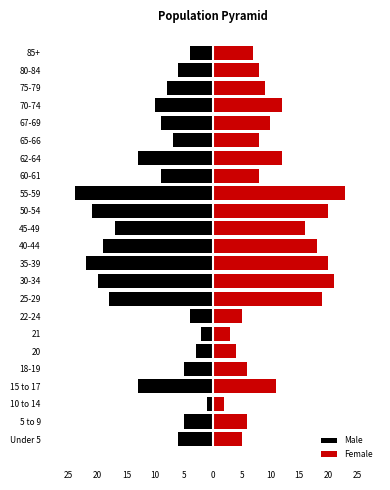

List the series in order of their overall mean, lowest first.

Male, Female